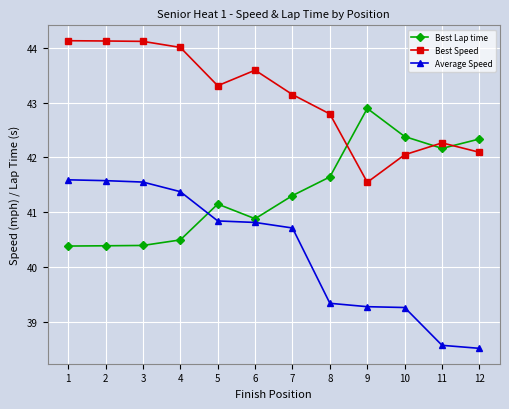

Is it true that Average Speed equals 40.8 at 5?

True